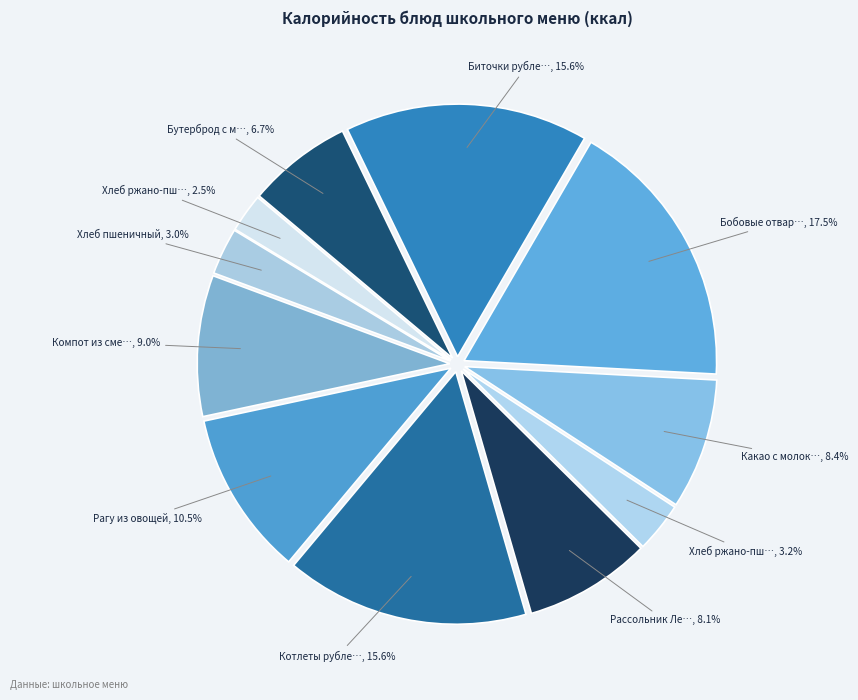

Rank the categories by value from highest to lowest.

Бобовые отварные (горох), Котлеты рубленные из филе птицы, Биточки рубленные из филе птицы, Рагу из овощей, Компот из смеси сухофруктов, Какао с молоком, Рассольник Ленинградский, Бутерброд с маслом, Хлеб ржано-пшеничный (завтрак), Хлеб пшеничный, Хлеб ржано-пшеничный (обед)